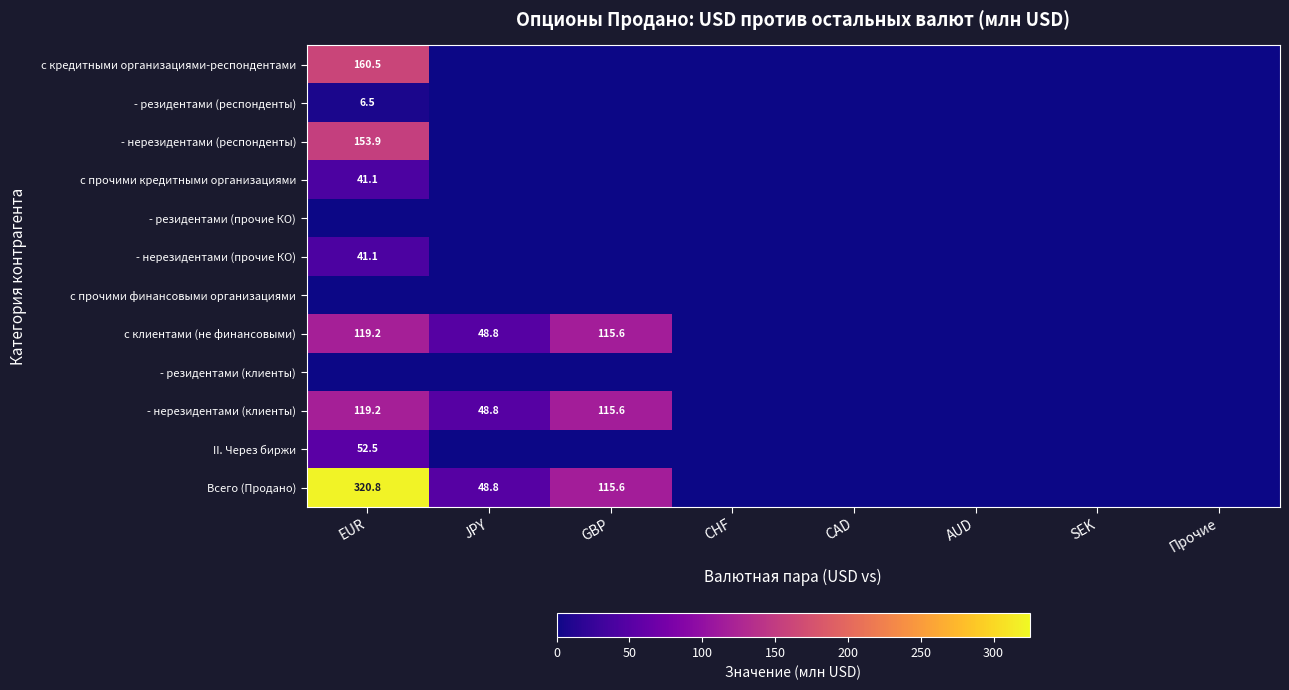

What is the average value of the с клиентами (не финансовыми) series?

35.4